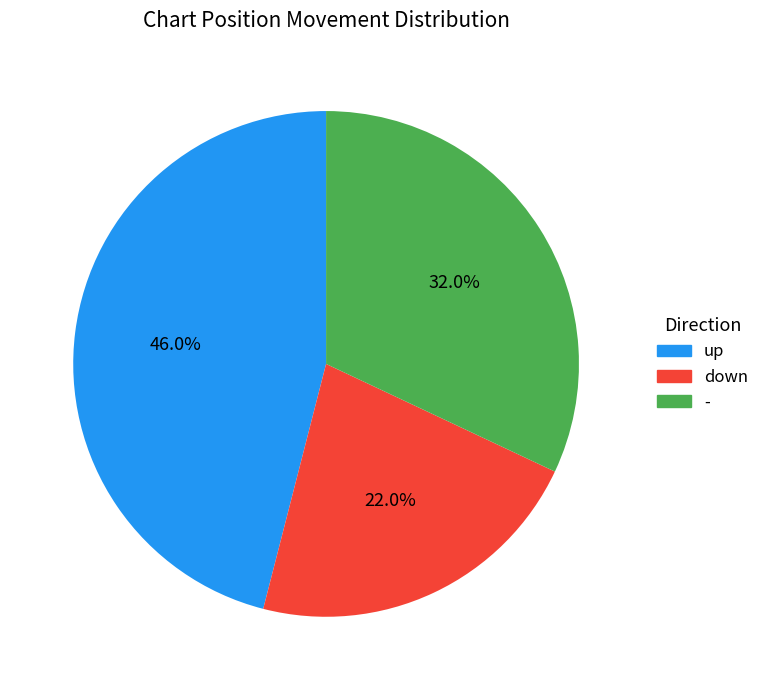

What is the ratio of the value at up to the value at -?

1.4